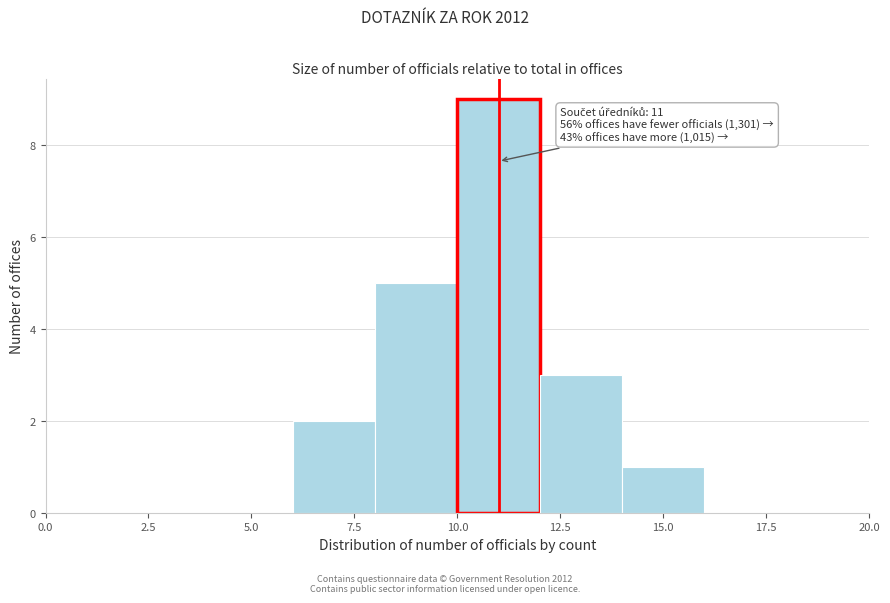

Over which range of the x-axis is the bar tallest?

10 to 12